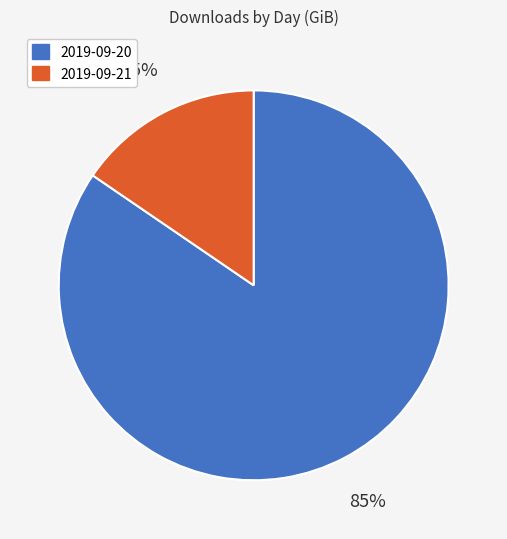

Combined, do 2019-09-20 and 2019-09-21 account for over 50%?

Yes